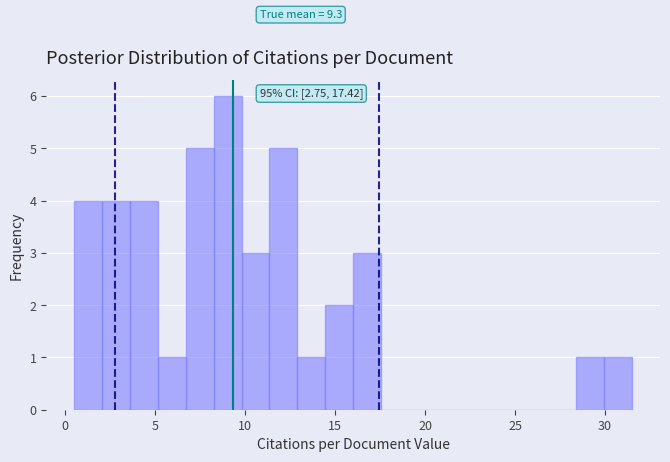

Read against the x-axis, roughly where is the centre of the tallest bar?

9.0